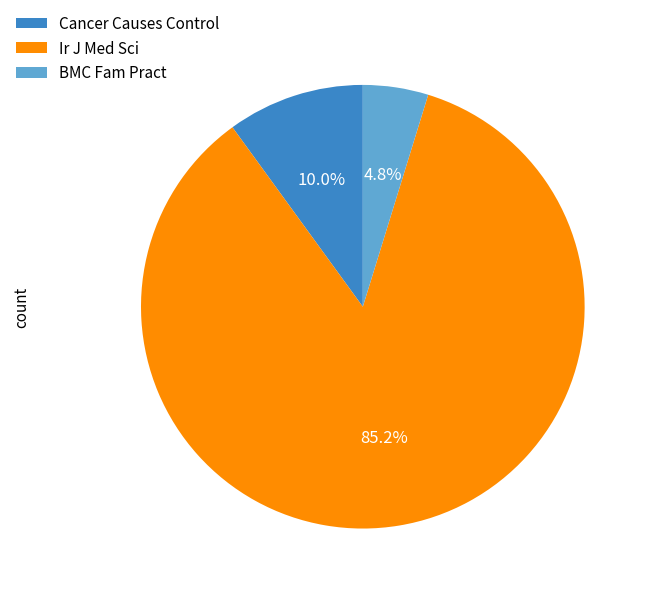

Rank the categories by value from lowest to highest.

BMC Fam Pract, Cancer Causes Control, Ir J Med Sci